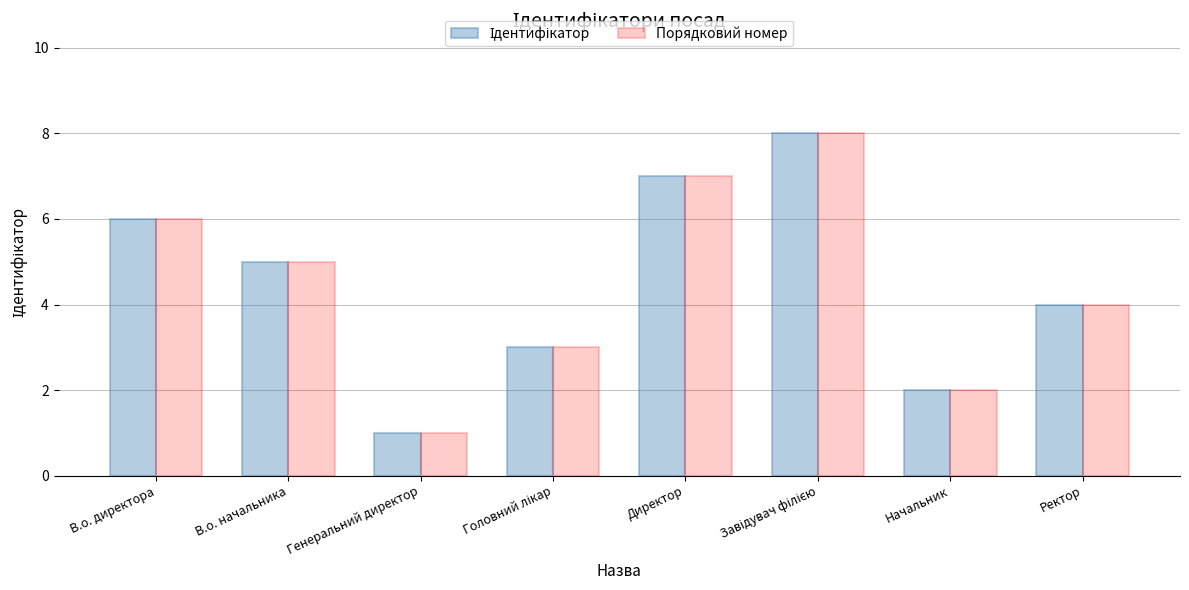

How many distinct data groups are displayed?

2